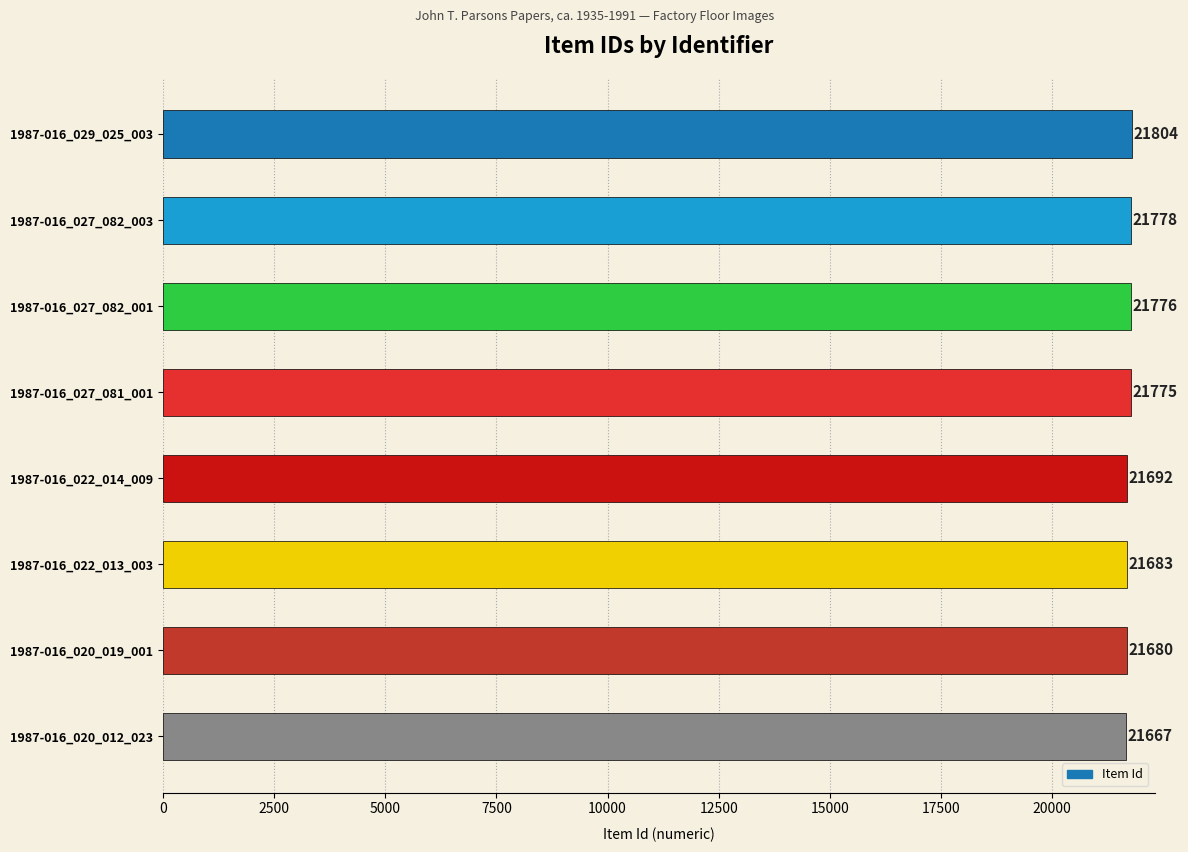

At which label is the value closest to 21735?

1987-016_027_081_001